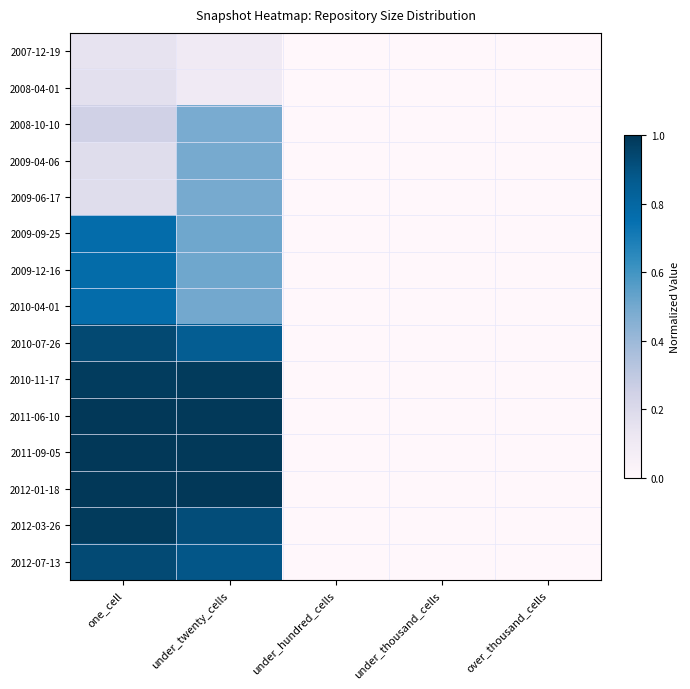

At how many categories does at least one series exceed 0?

2